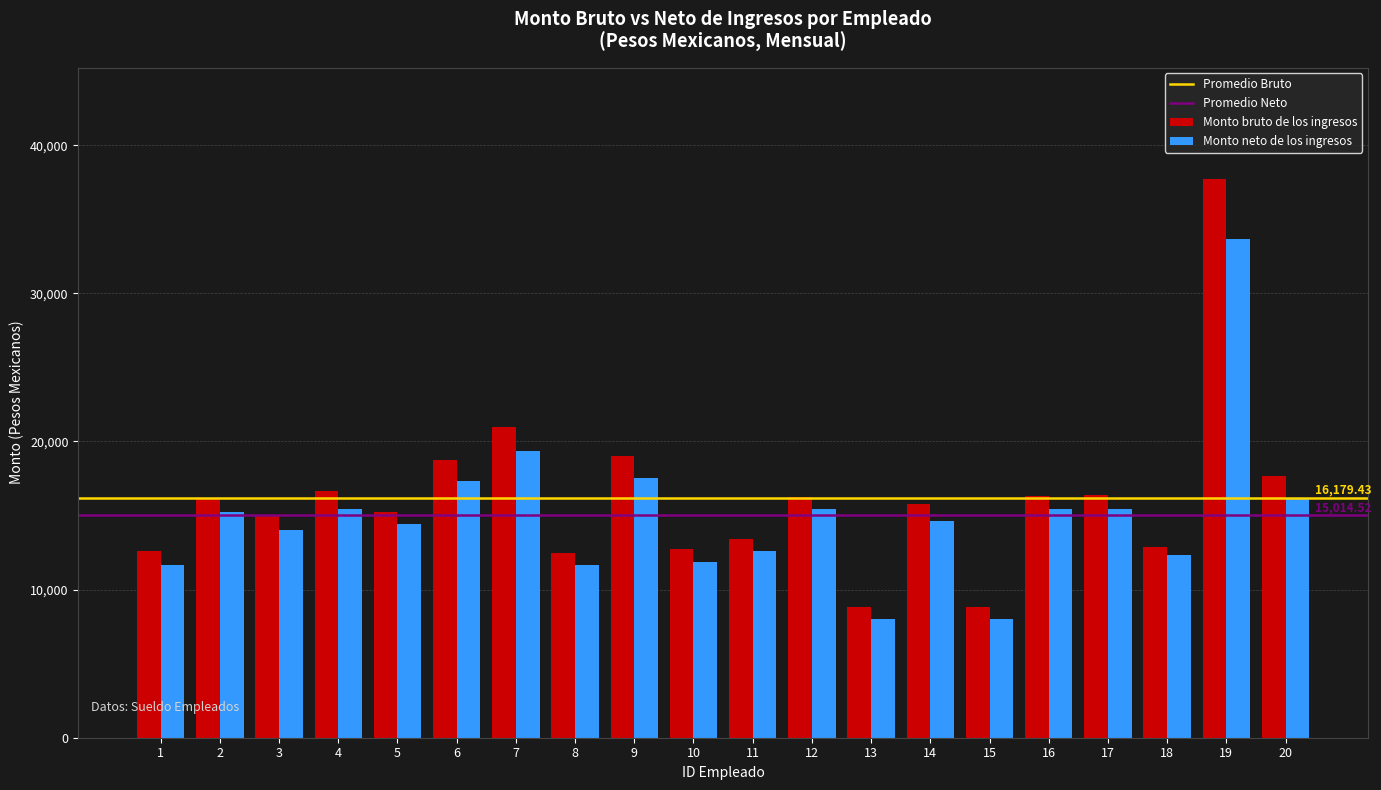

At which label does Monto bruto de los ingresos reach its peak?

19